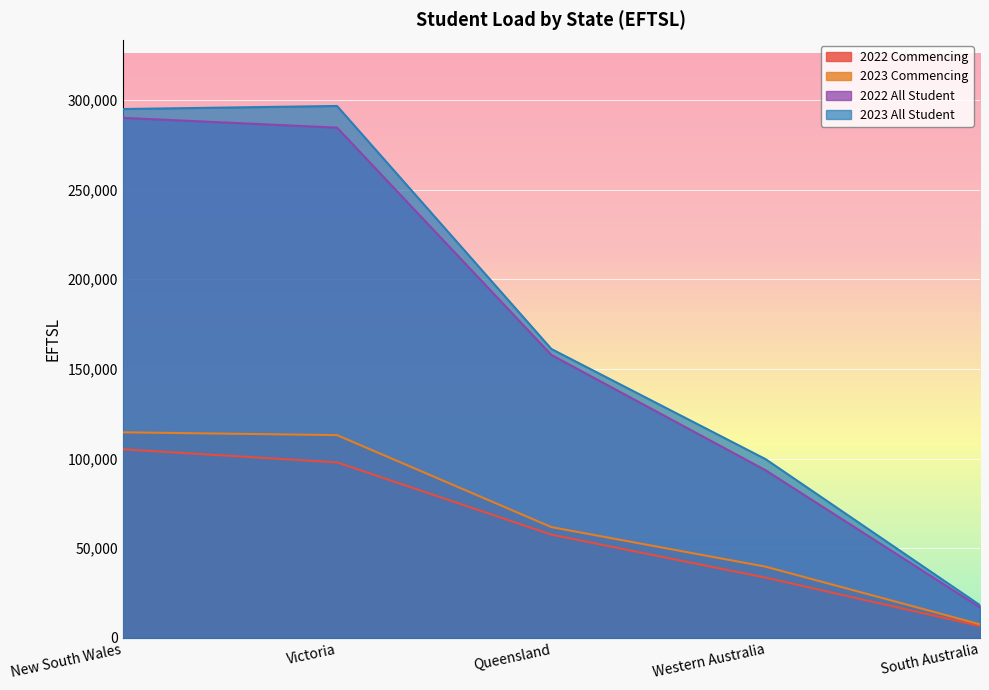

Which series has the widest spread of values?

2023 All Student